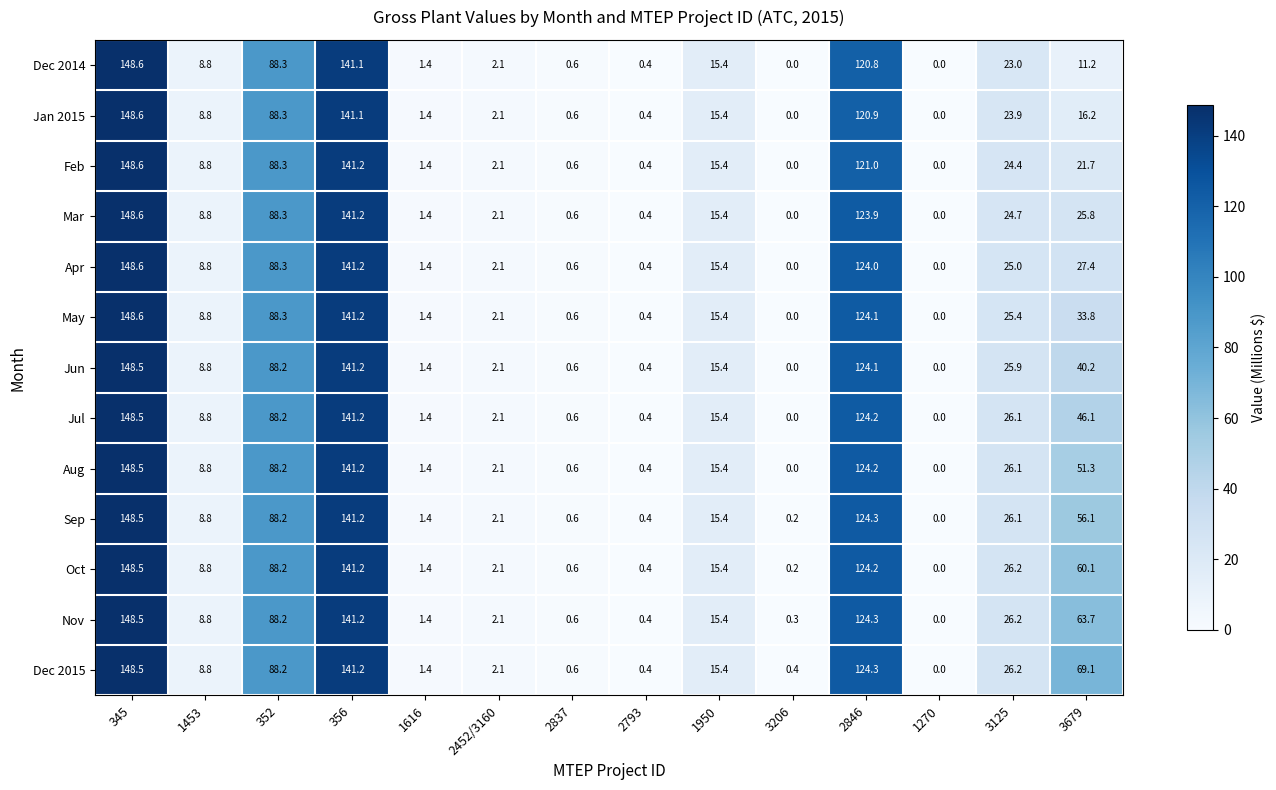

What is the difference between the second highest and minimum values in the May series?

141.2